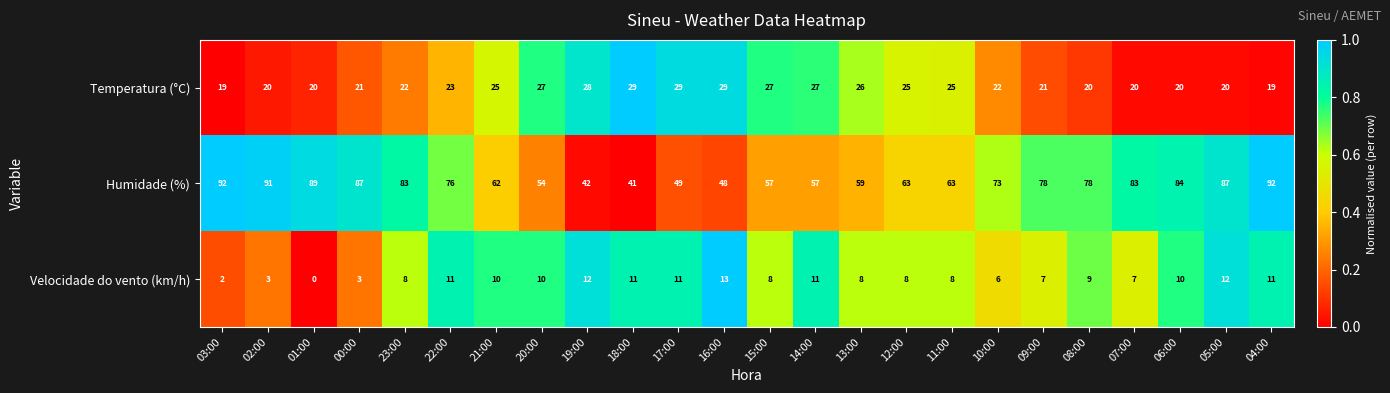

How many data points does each series have?

24